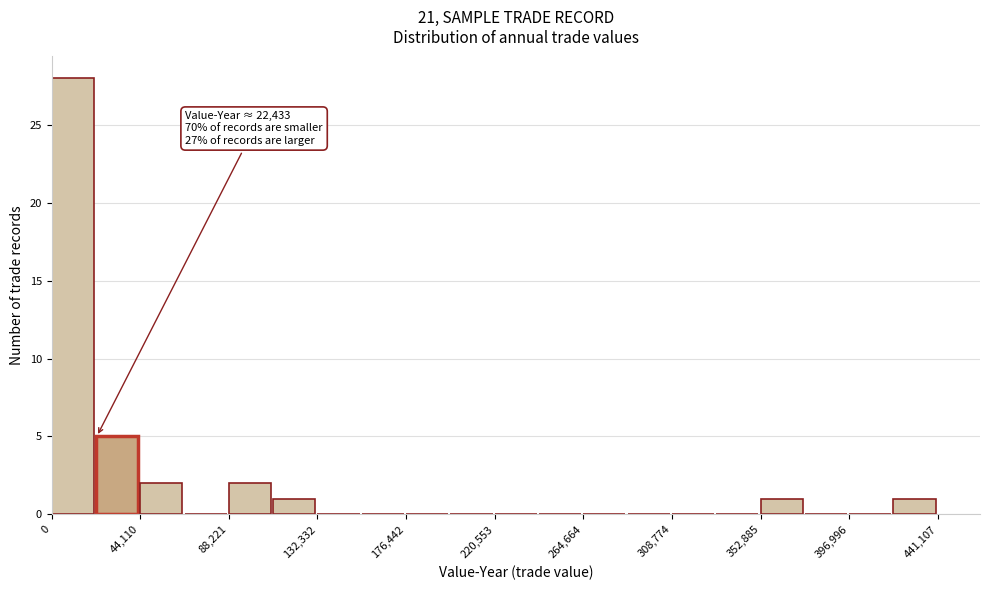

Over which range of the x-axis is the bar tallest?

0 to 20000